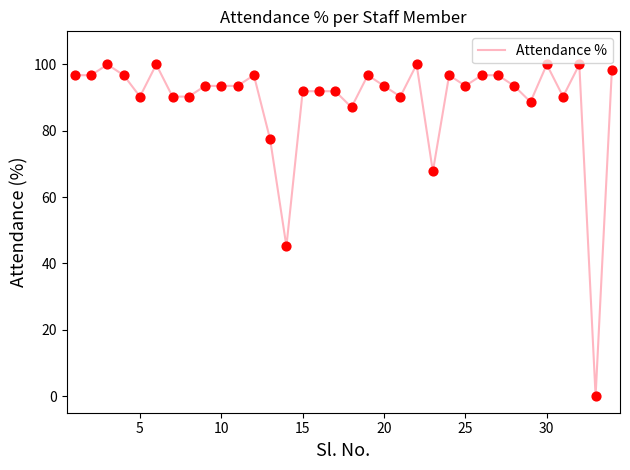

What is the maximum value shown in the chart?

100.0